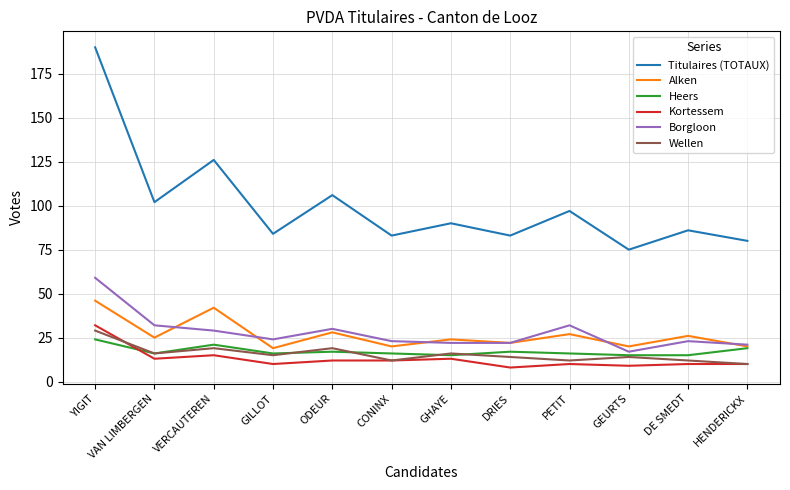

How many series are shown in this chart?

6